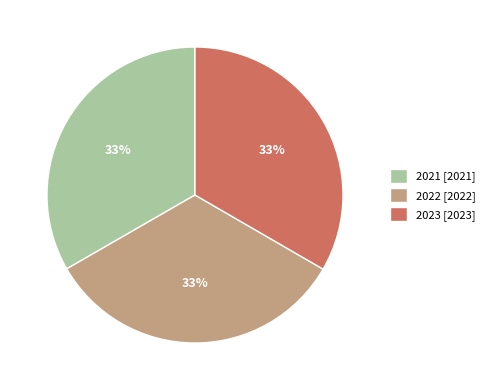

Does 2022 account for over 50% of the chart?

No